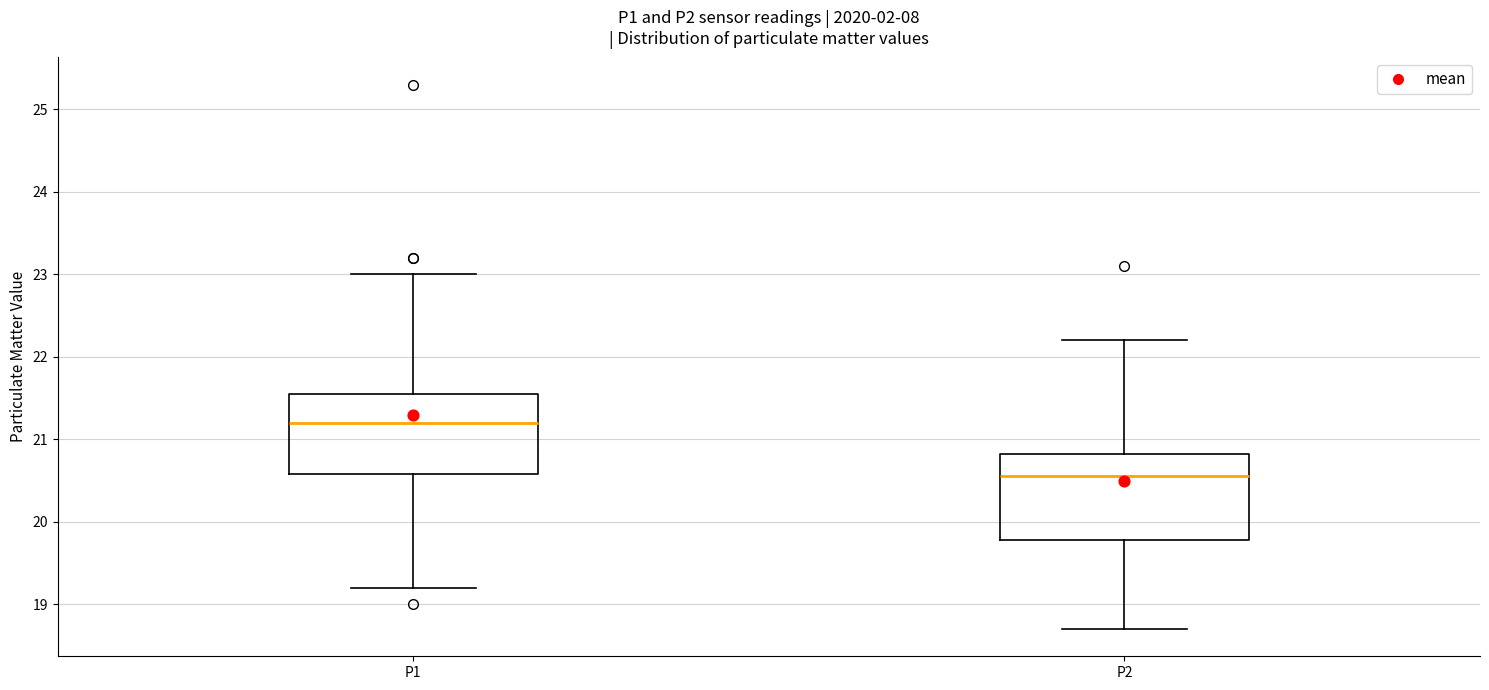

Where does the lower whisker of the box for P1 end on the y-axis? The values are not printed on the chart, so give them approximately, as read against the axis.

19.2